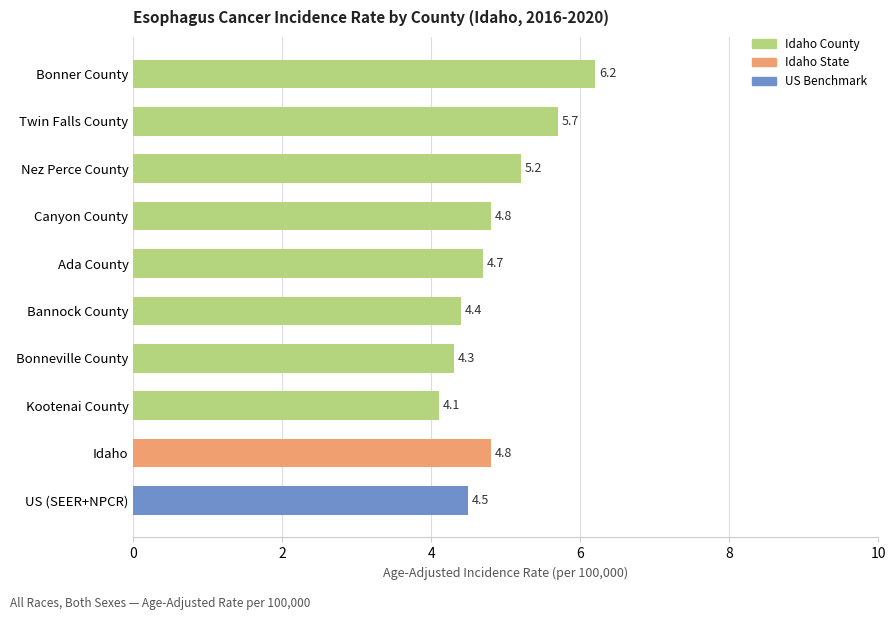

How many categories are shown in the chart?

10